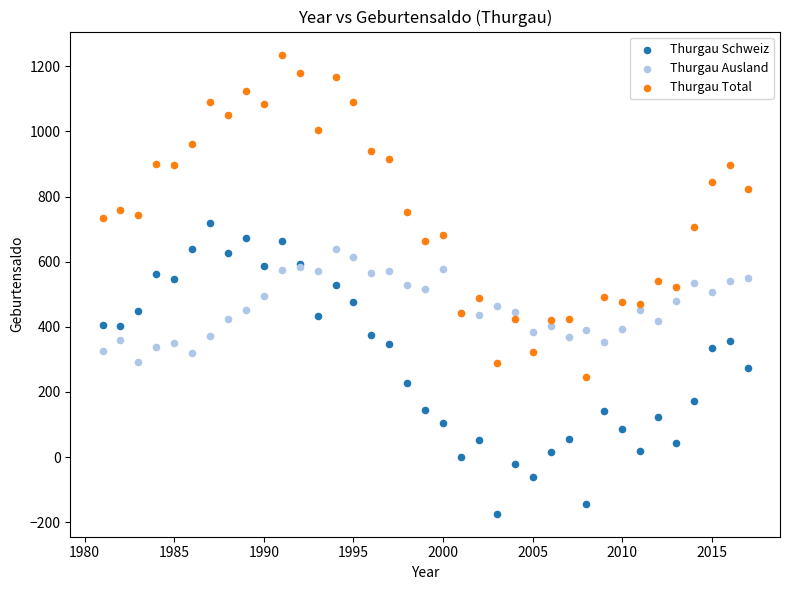

Which series has the largest Y range (max minus min)?

Thurgau Total